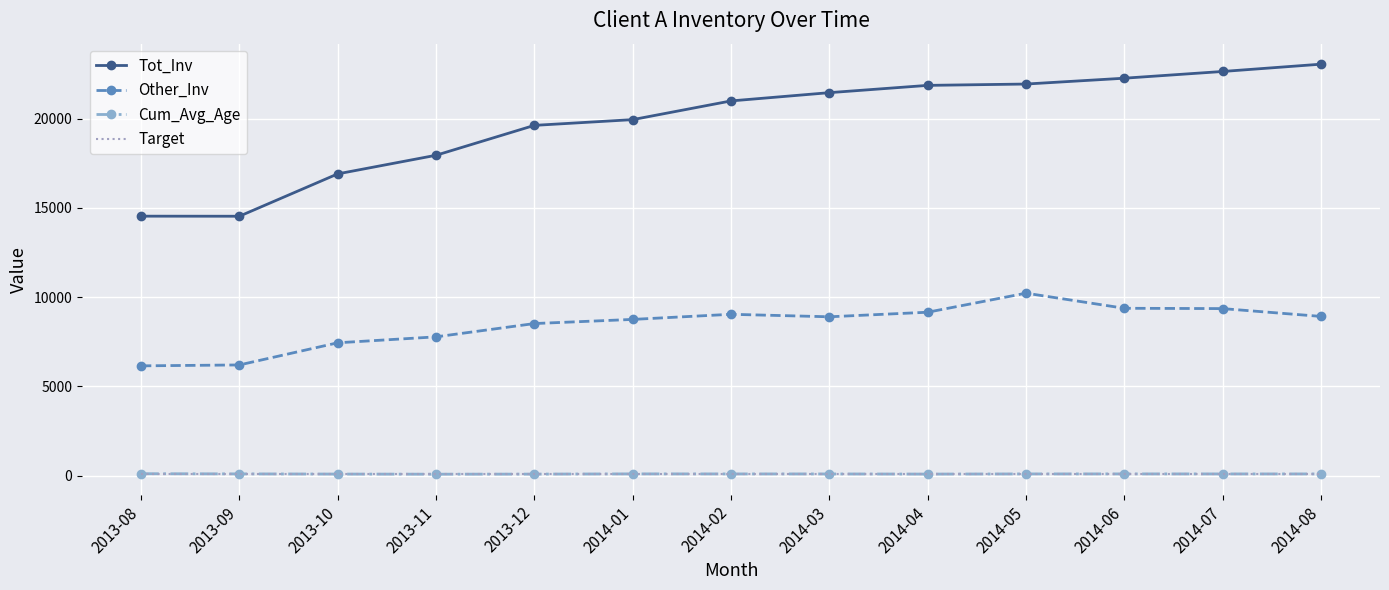

Between 2013-08 and 2013-12, which series saw the biggest shift?

Tot_Inv